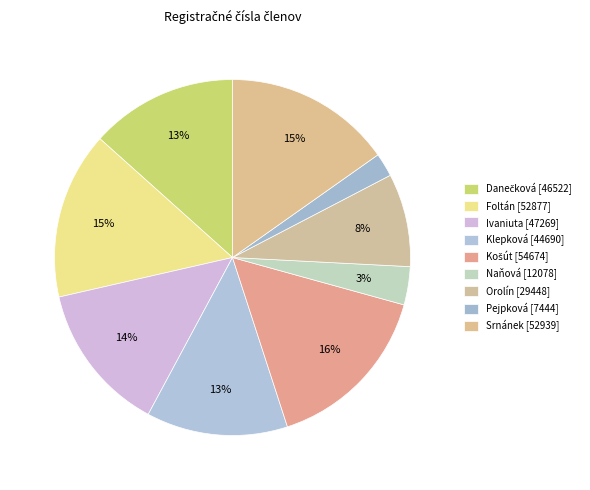

What percentage is the Orolín slice, to the nearest percent?

8%